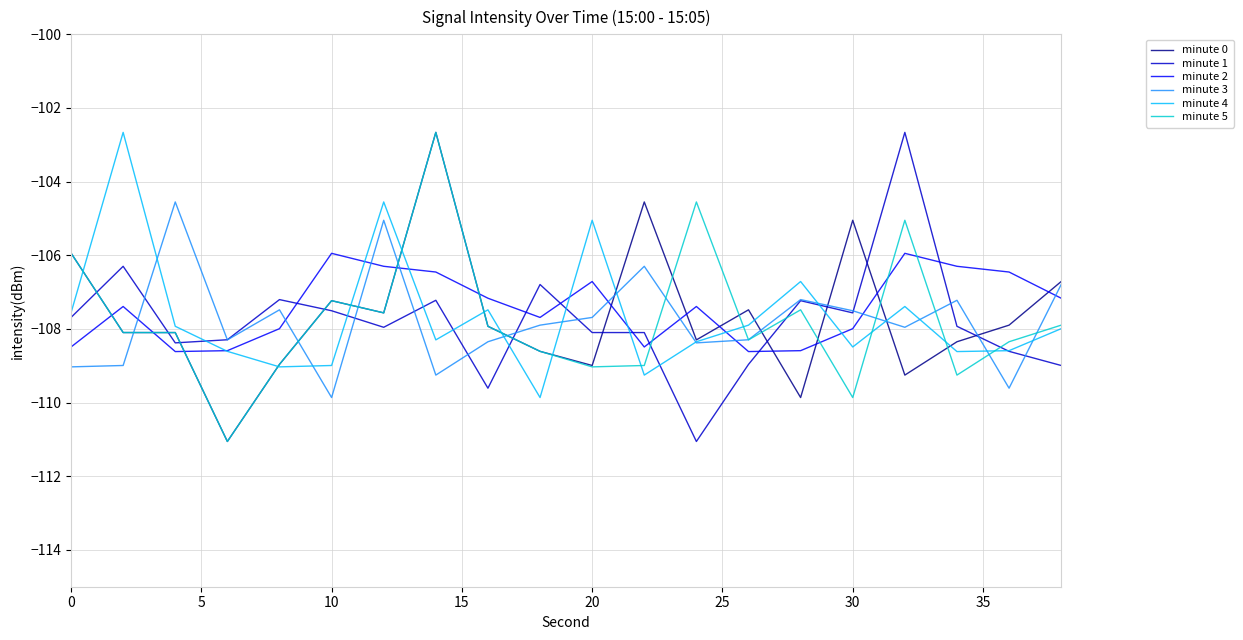

What is the lowest value of the minute 5 series?

-111.1